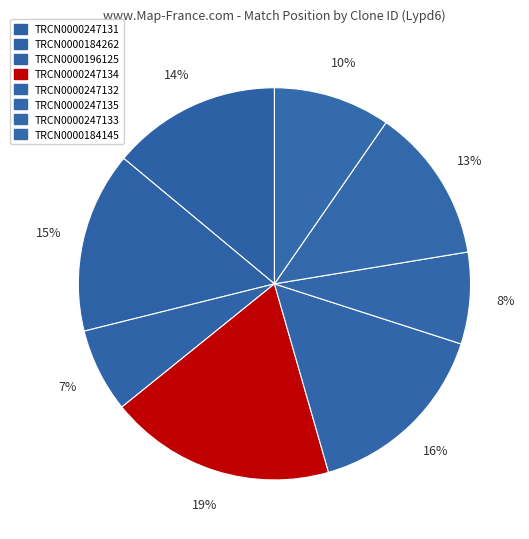

How many segments does this pie chart have?

8